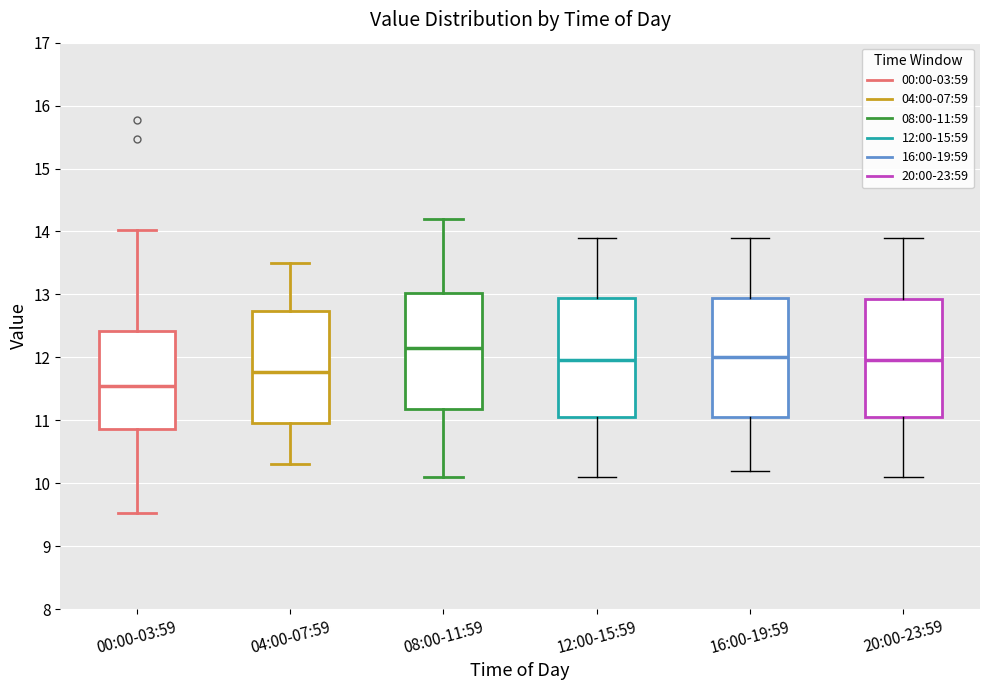

Where does the median line of the box for 20:00-23:59 sit on the y-axis? The values are not printed on the chart, so give them approximately, as read against the axis.

12.0